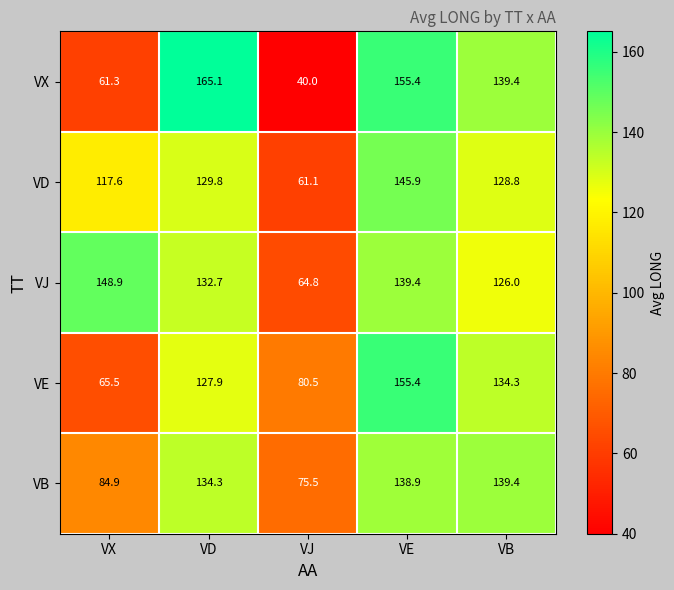

How many categories are shown in the chart?

5